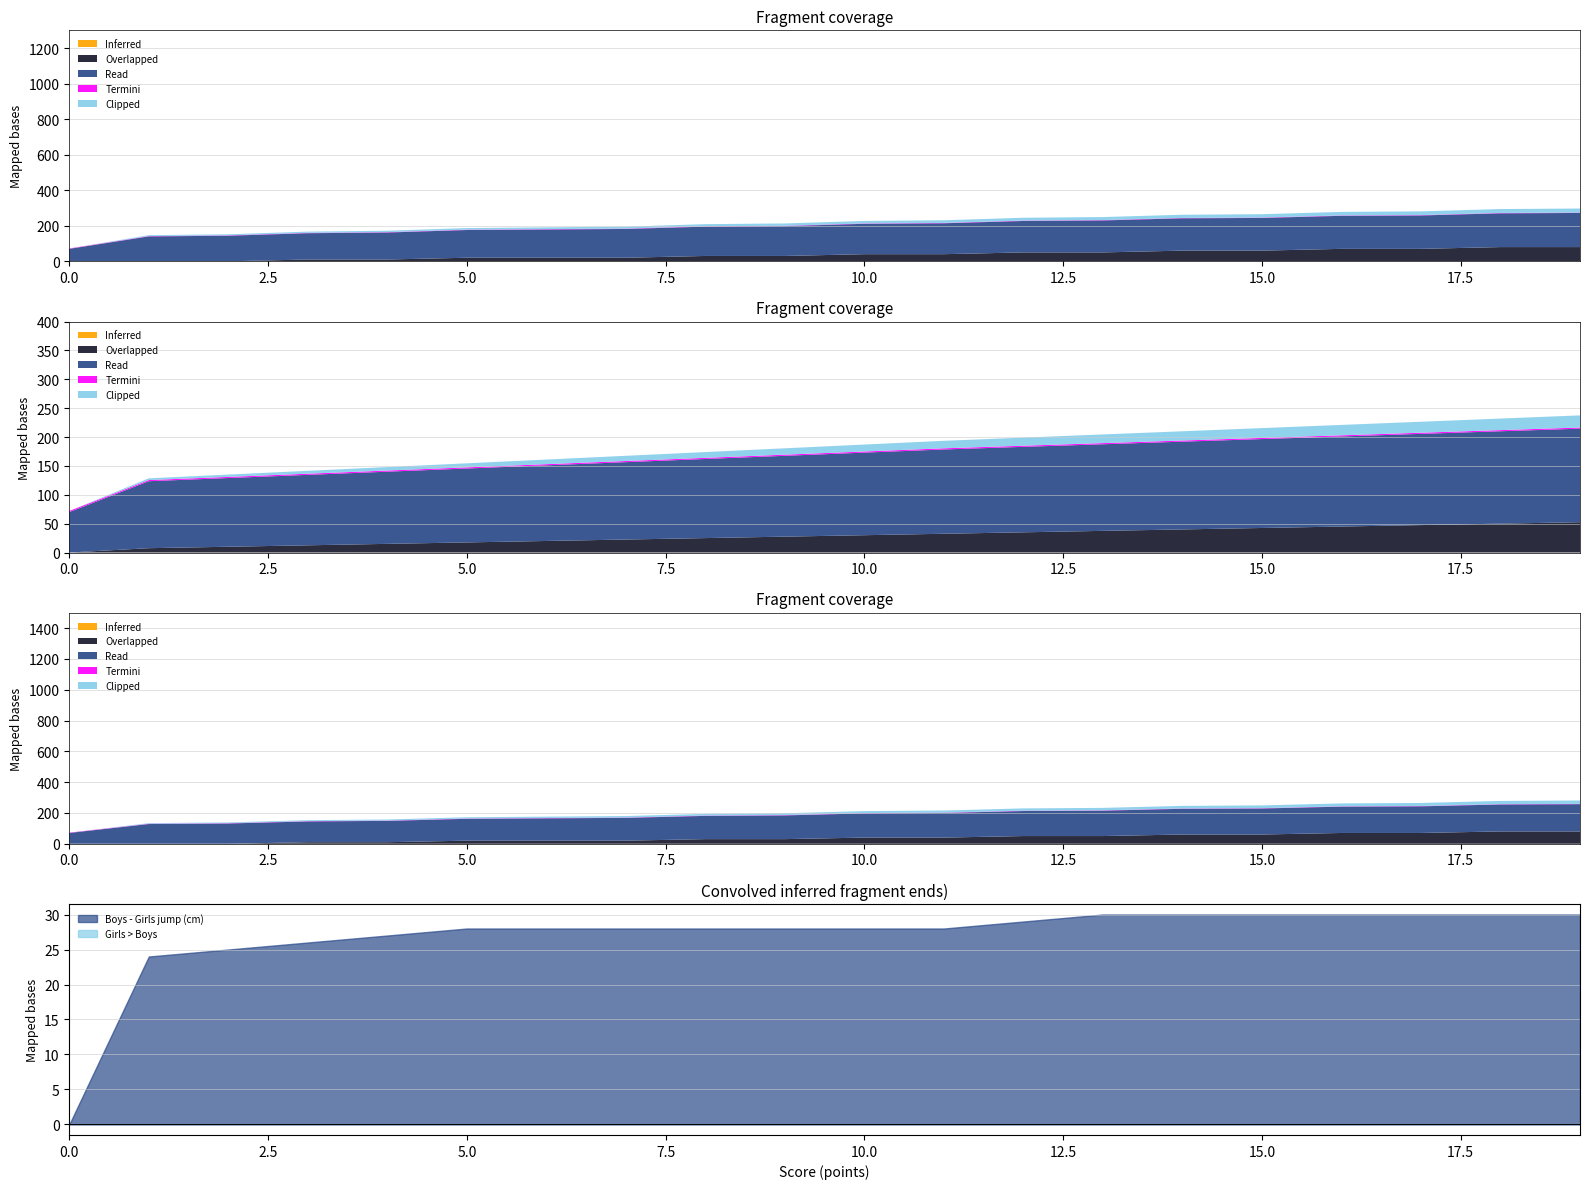

What is the difference between the Overlapped values at 5 and 7?

4